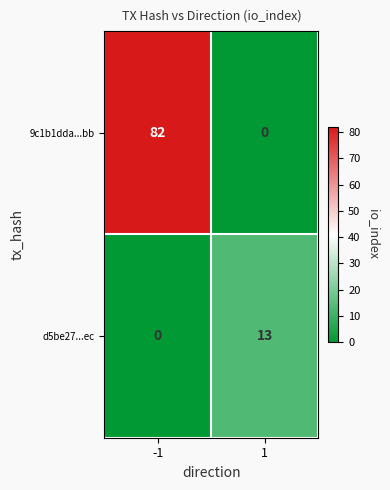

The value of d5be27...ec at 1 is 23. True or false?

False